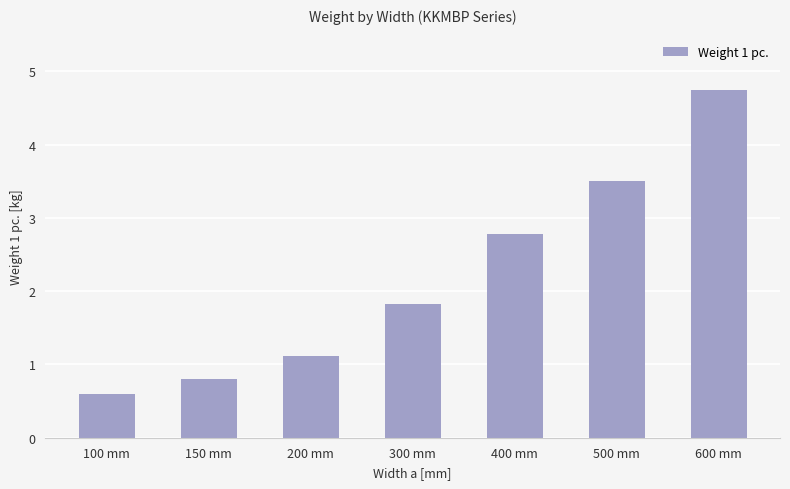

List the labels in order of value, largest first.

600 mm, 500 mm, 400 mm, 300 mm, 200 mm, 150 mm, 100 mm